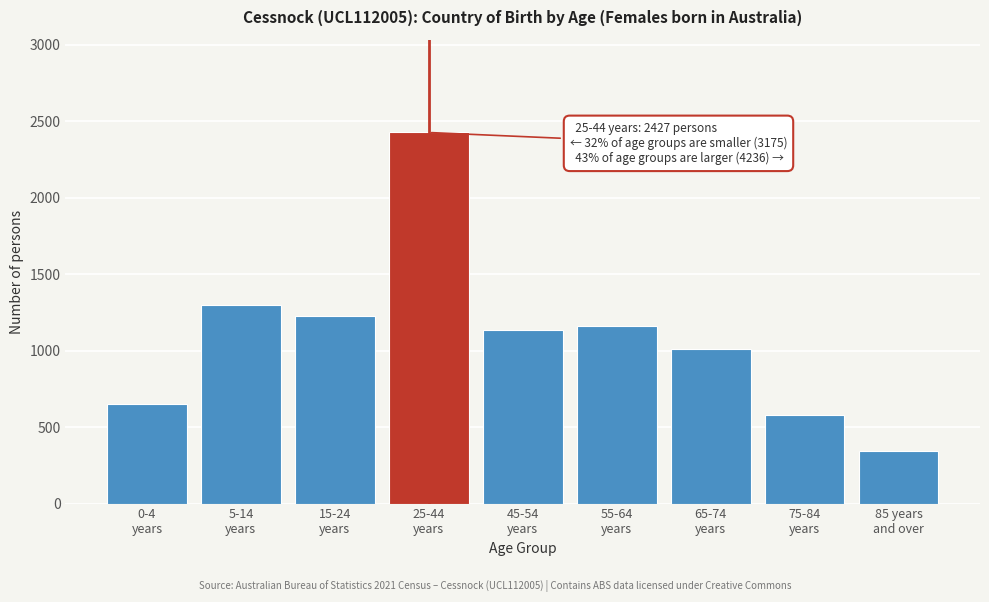

Reading right to left, extract all data points from this chart.

344	582	1014	1159	1137	2427	1226	1297	652